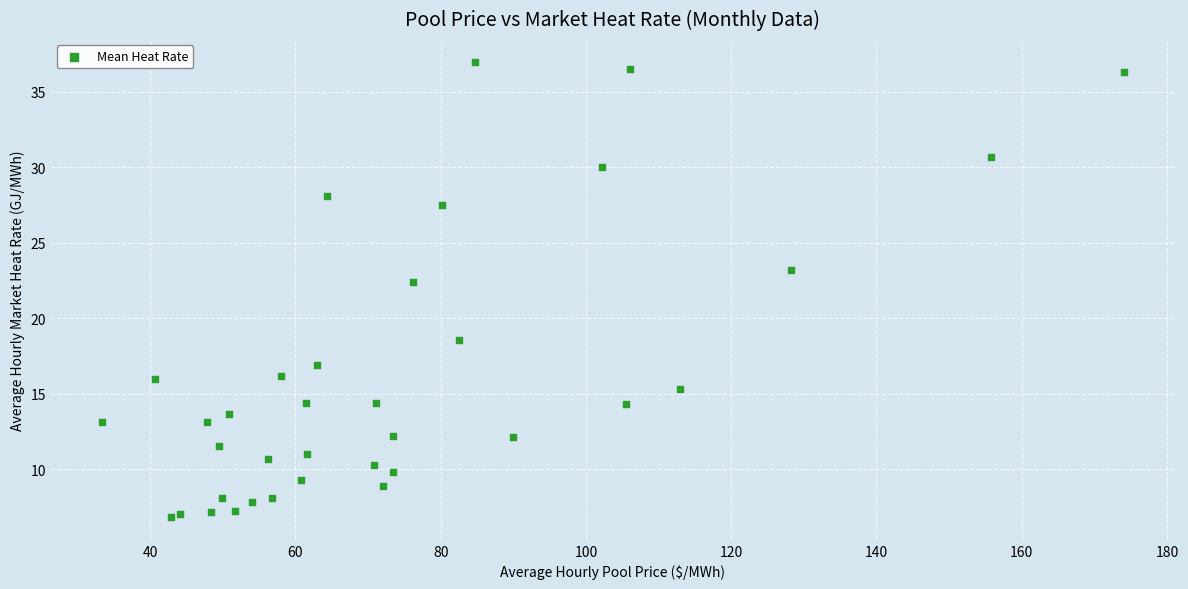

What Y value in the scatter plot is closest to 21?

22.4